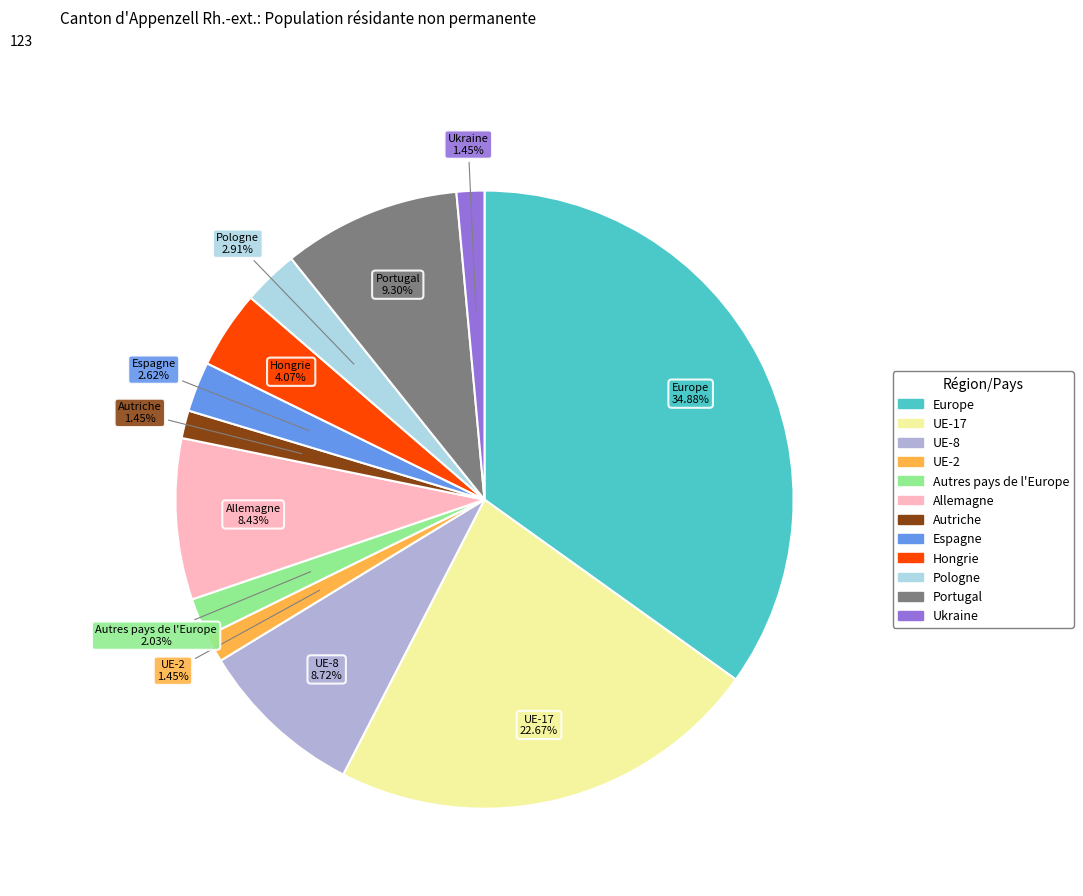

To the nearest percent, what is the difference between the UE-17 and Pologne slice percentages?

20%